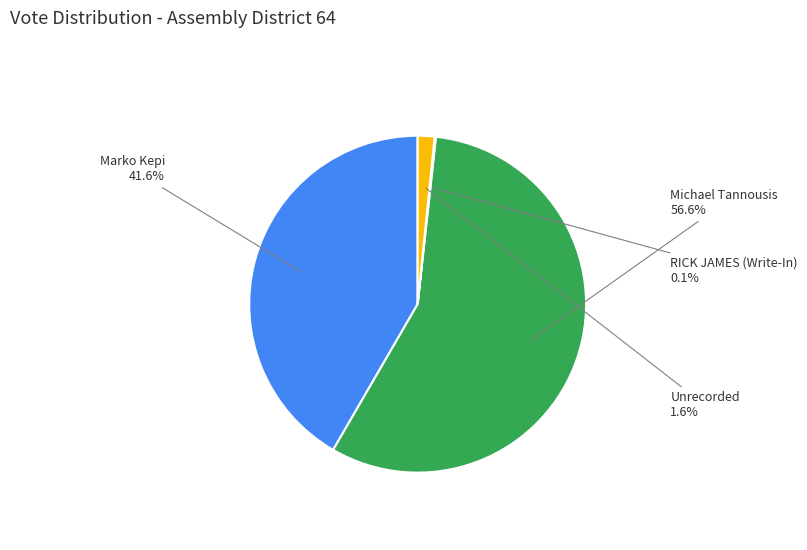

Combined, do Unrecorded and Michael Tannousis account for over 50%?

Yes